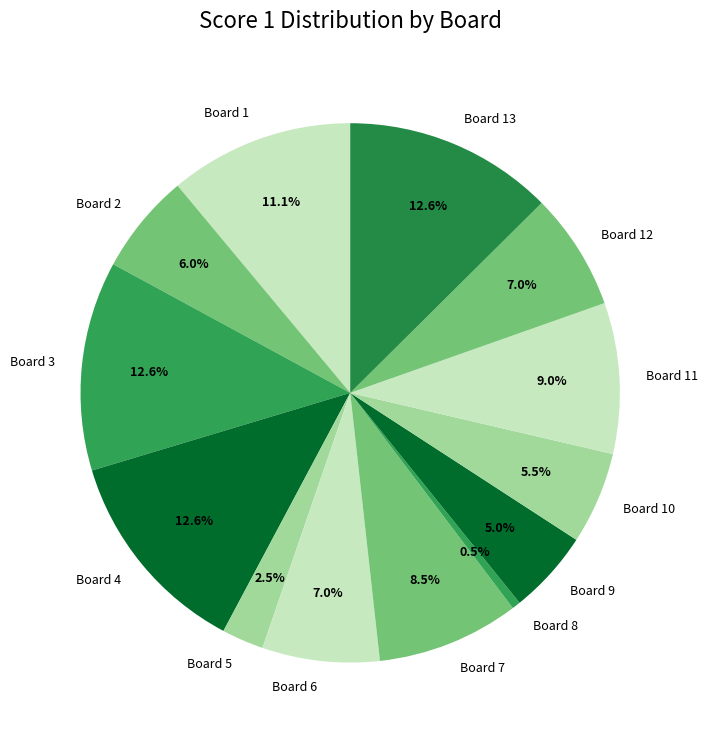

Which has a higher value, Board 6 or Board 5?

Board 6